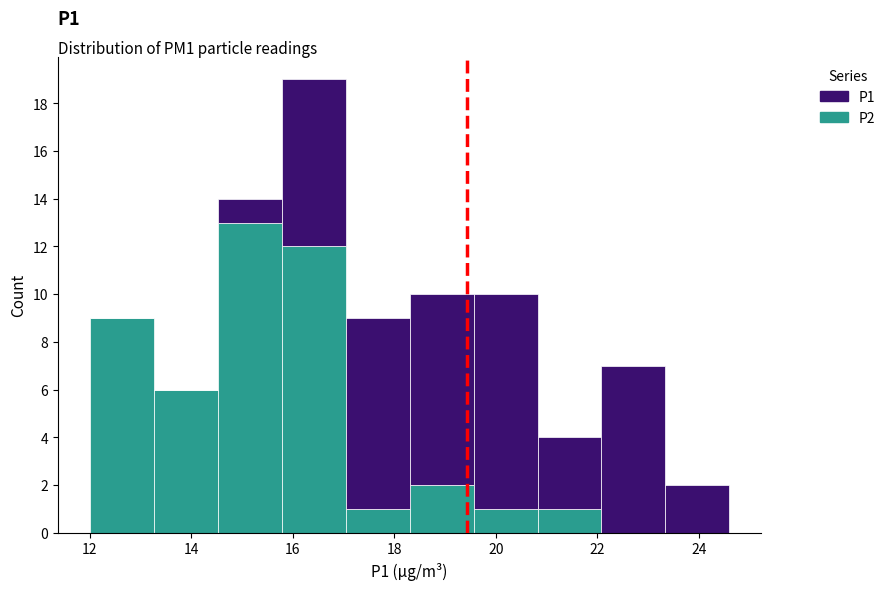

Which range on the x-axis has the tallest stacked bar (by total height)?

15.78 to 17.04